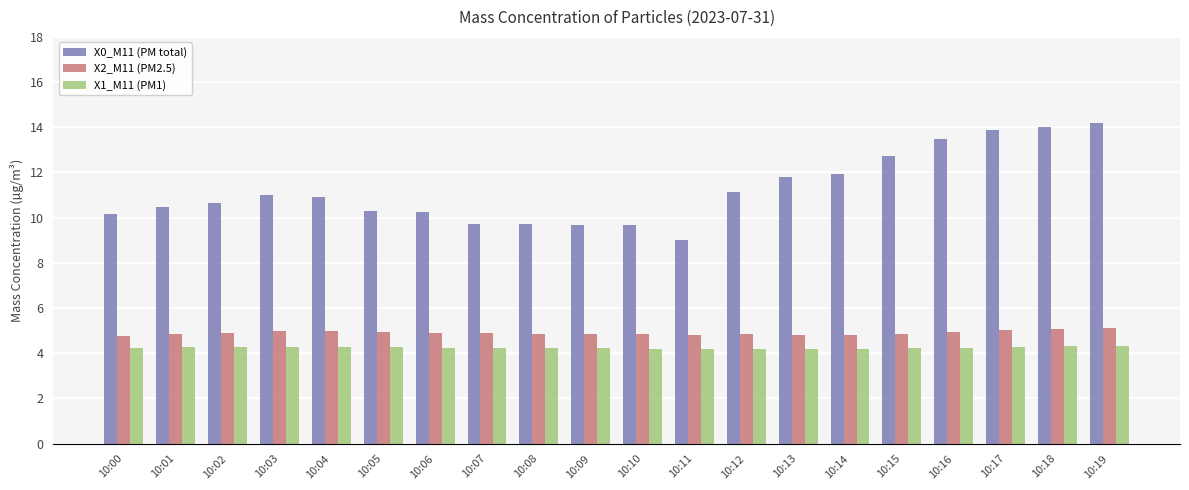

The X1_M11 (PM1) series shows 4.2 at 10:14. True or false?

True